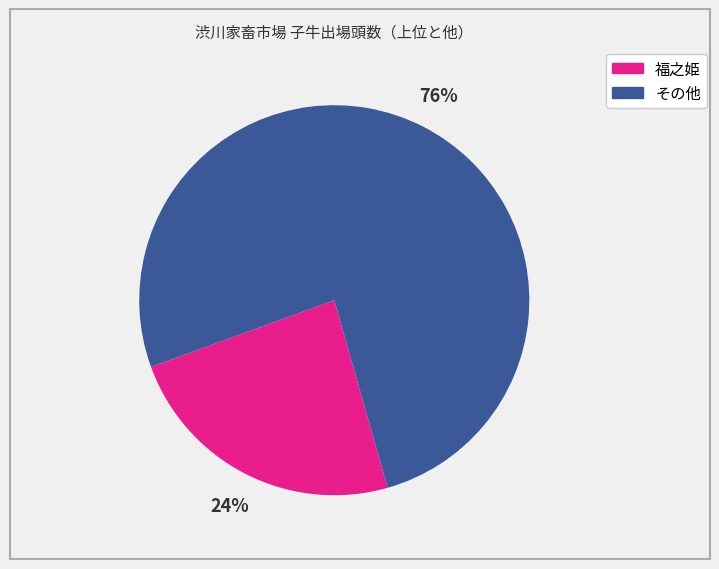

What percentage is the 福之姫 slice, to the nearest percent?

24%